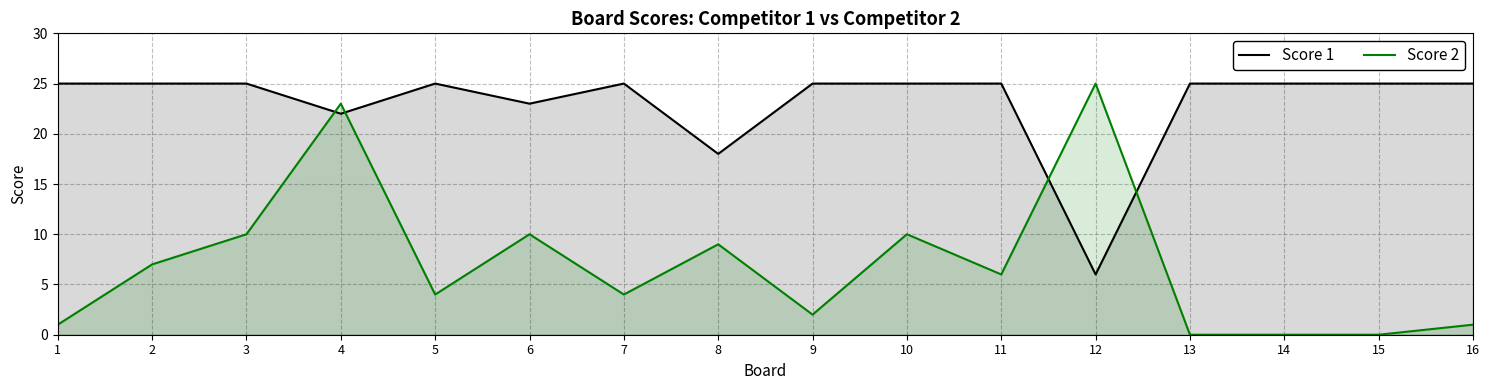

Reading left to right, transcribe all the data shown in this chart.

Score 1: 25	25	25	22	25	23	25	18	25	25	25	6	25	25	25	25
Score 2: 1	7	10	23	4	10	4	9	2	10	6	25	0	0	0	1